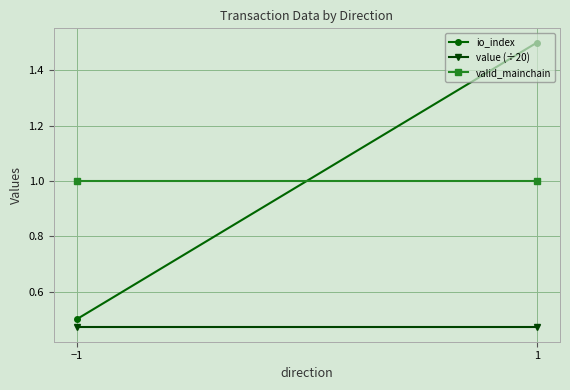

Reading left to right, what are all the values shown in this chart?

io_index: −1=0.5	1=1.5
value (÷20): −1=0.5	1=0.5
valid_mainchain: −1=1.0	1=1.0